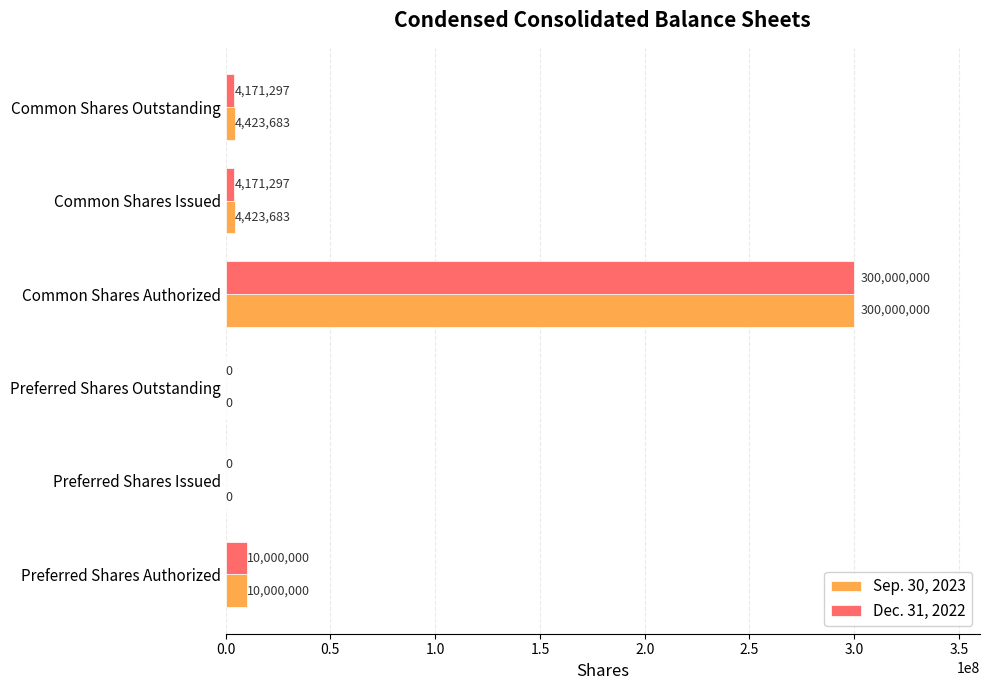

Count the number of categories in the chart.

6